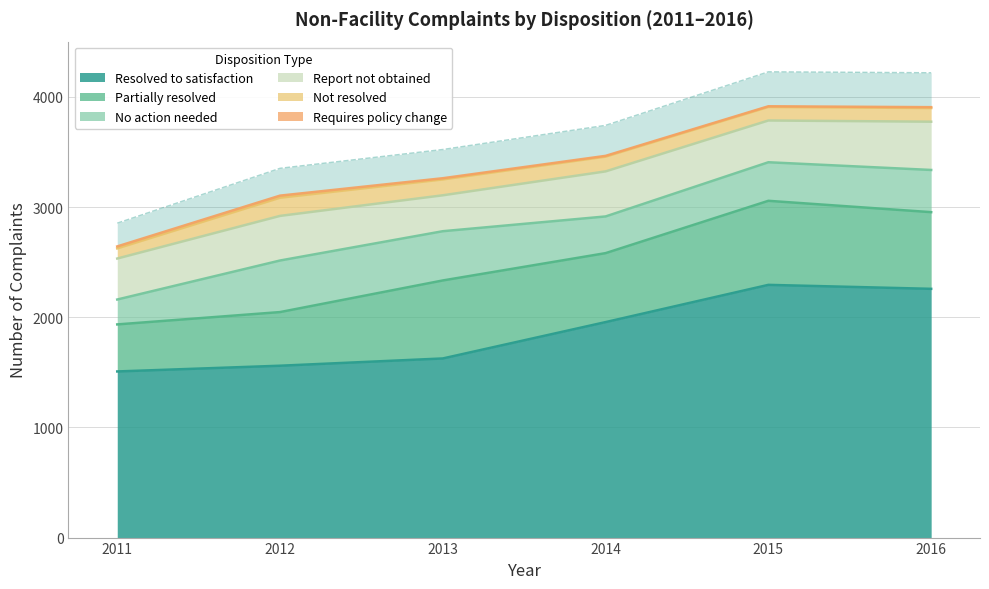

At which category does Requires policy change reach its first local peak?

2012